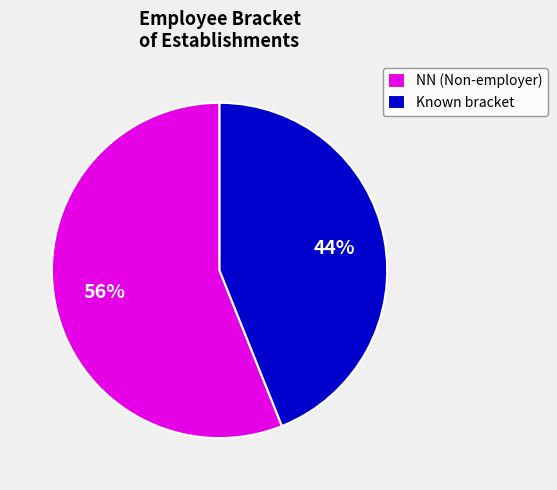

To the nearest percent, what is the difference between the largest and smallest slice percentages?

12%